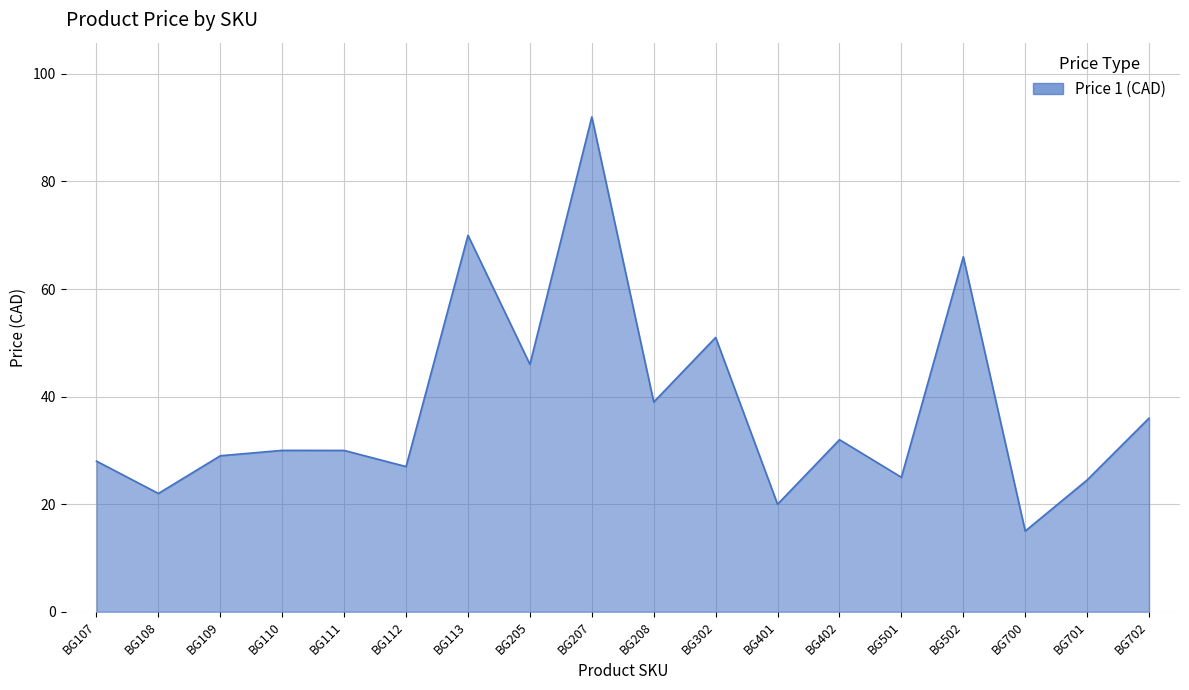

What is the approximate value at BG701?

24.5